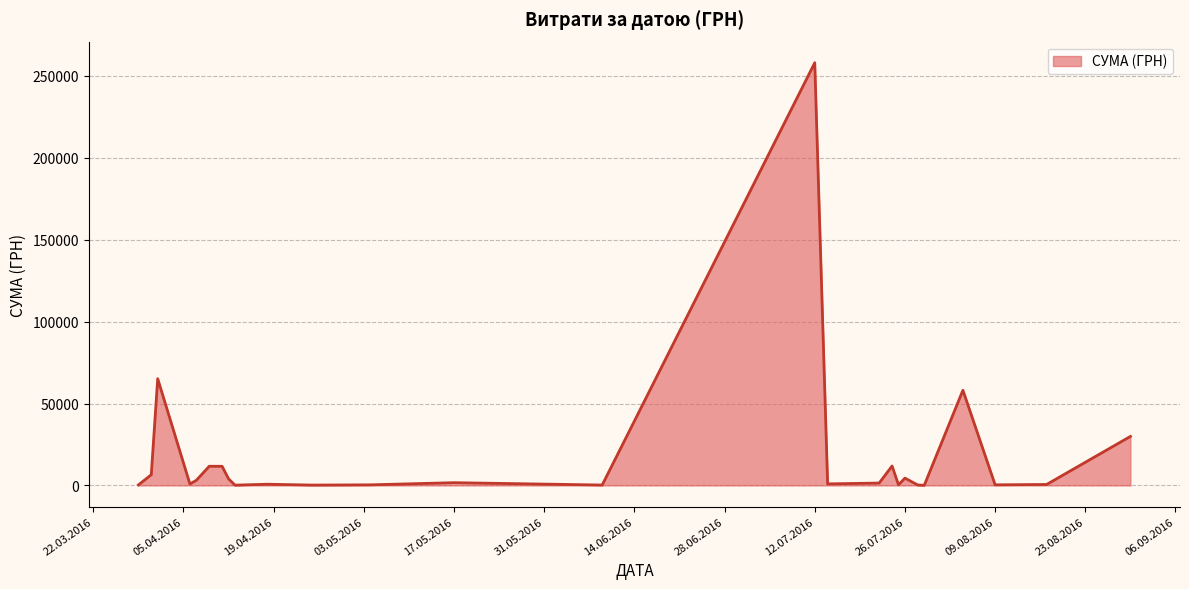

What is the difference between the maximum and minimum values?

257904.0